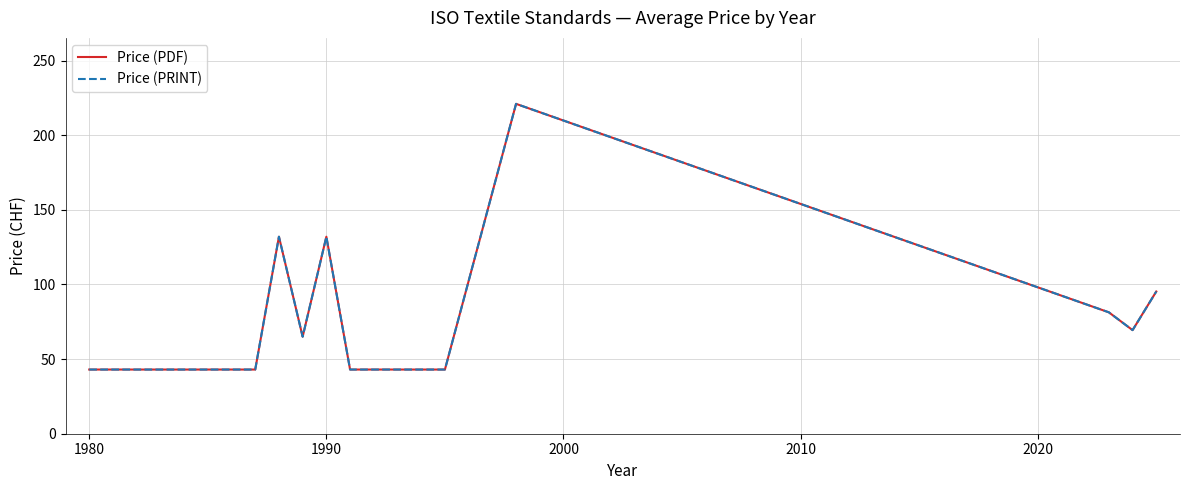

What is the difference between the second highest and minimum values in the Price (PRINT) series?

89.0